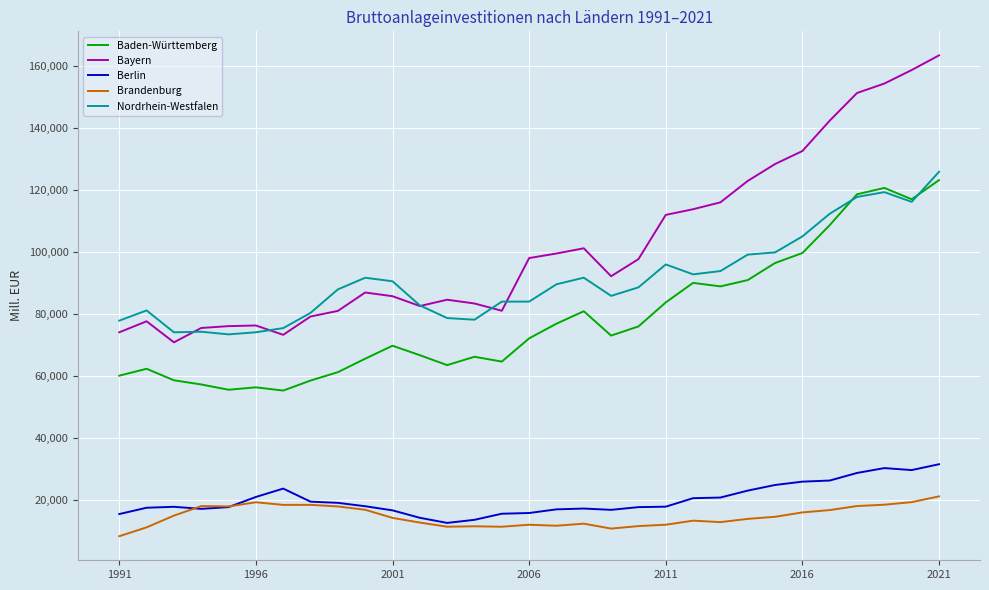

Count the number of data series in this chart.

5